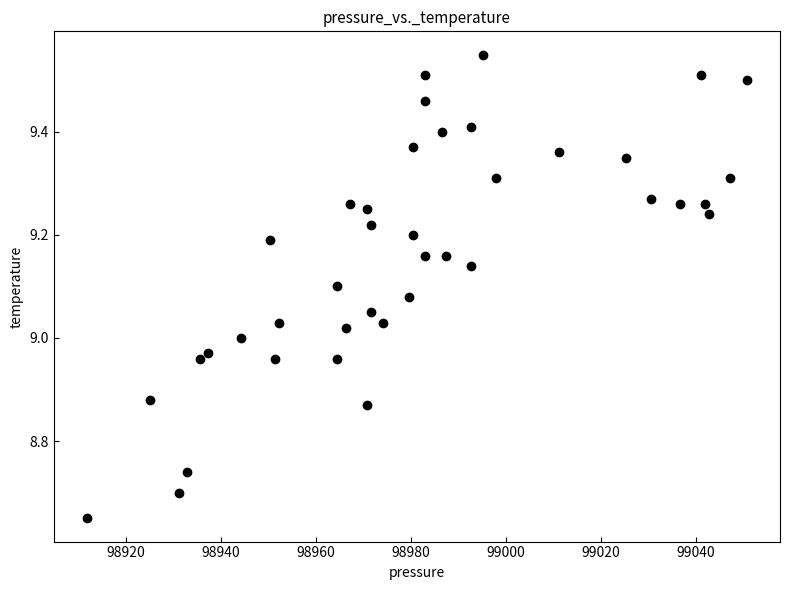

What is the range of Y values (max minus min)?

0.9